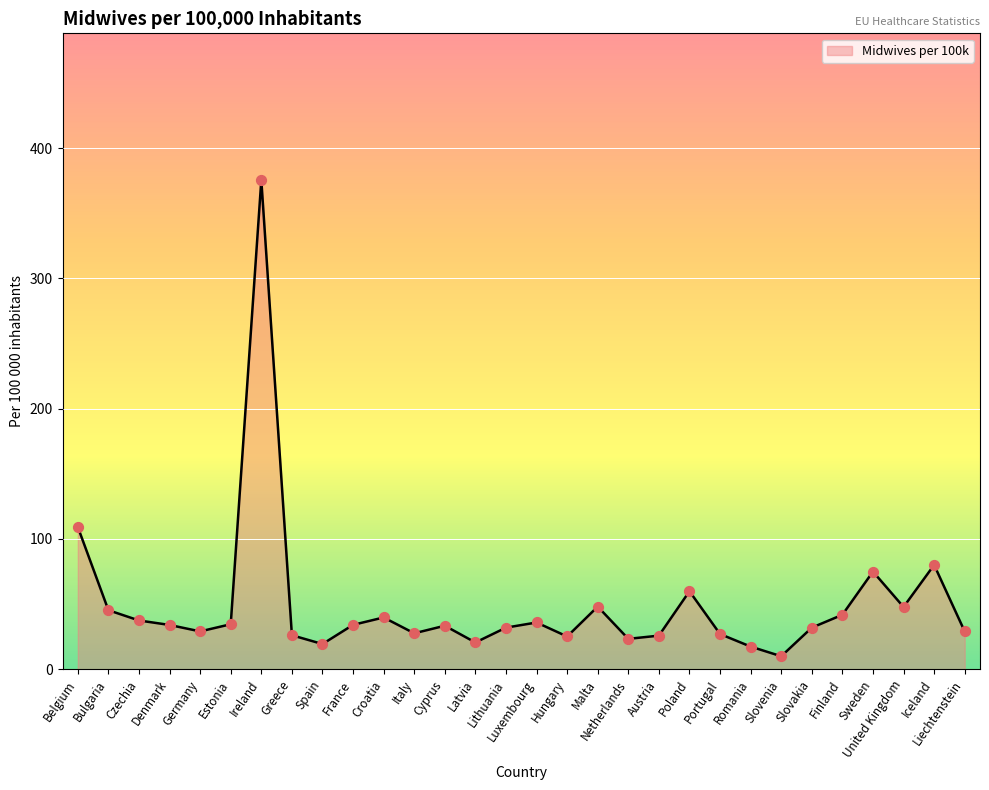

What is the ratio of the value at Ireland to the value at Portugal?

13.9